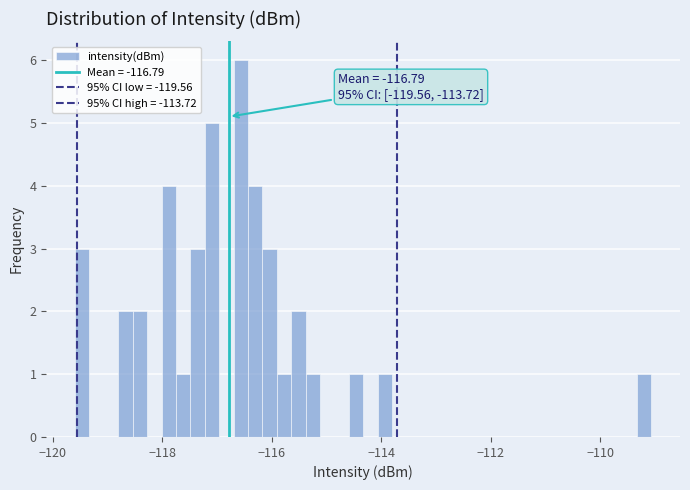

Around what value on the x-axis is the tallest bar? Give the approximate position of its centre, as read against the axis.

-116.6